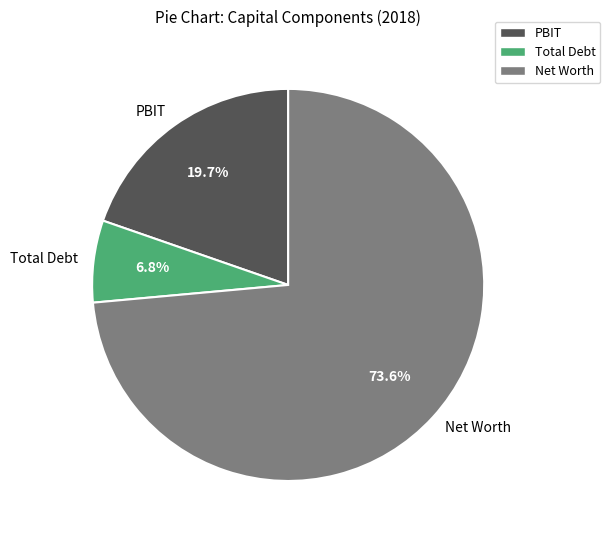

Is the sum of PBIT and Net Worth greater than half?

Yes